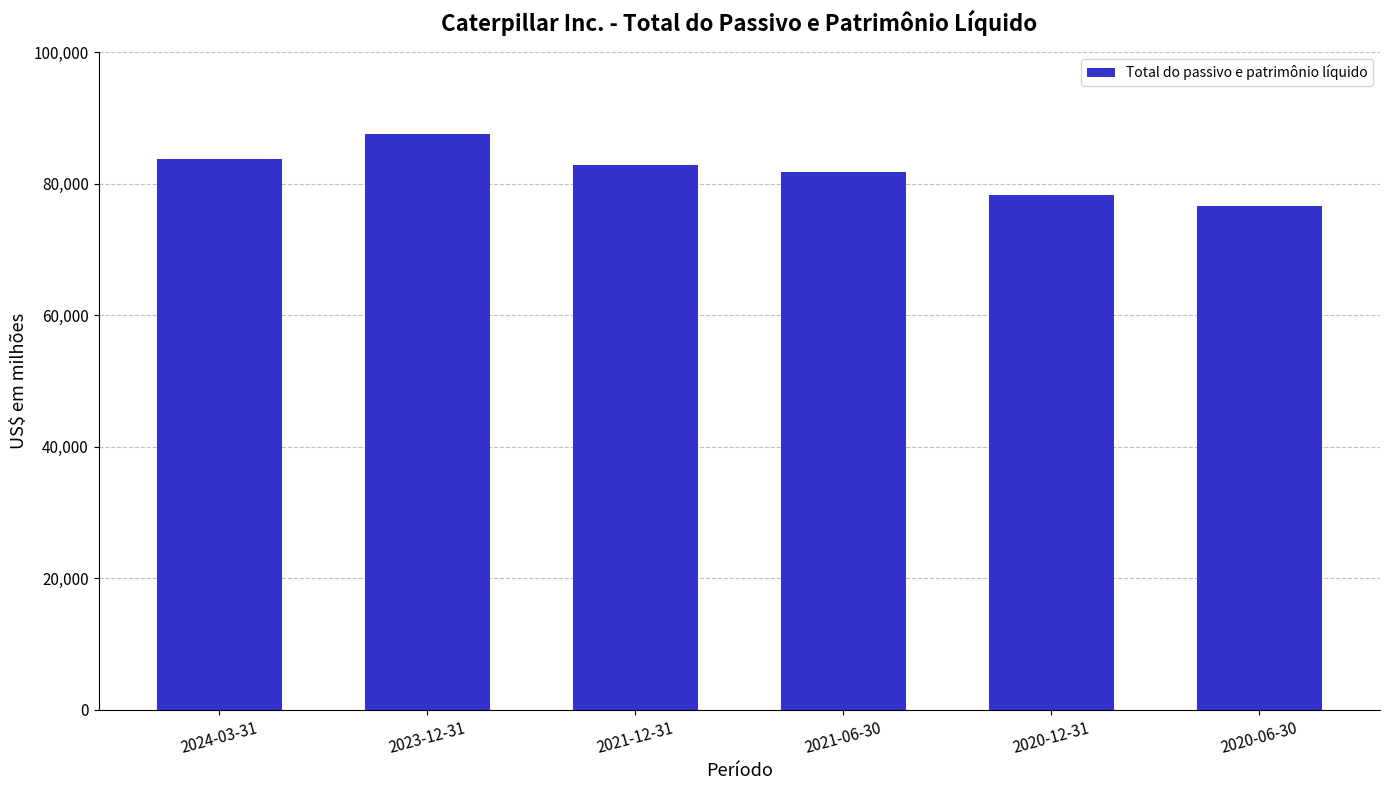

Count the number of data series in this chart.

1